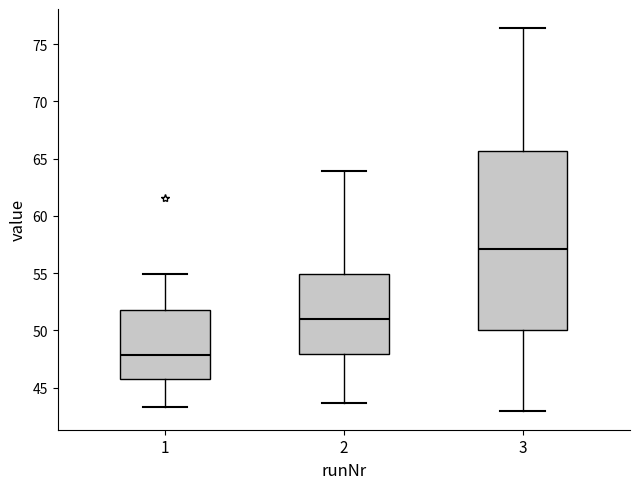

Comparing the boxes themselves (not the whiskers), which one is the tallest?

3